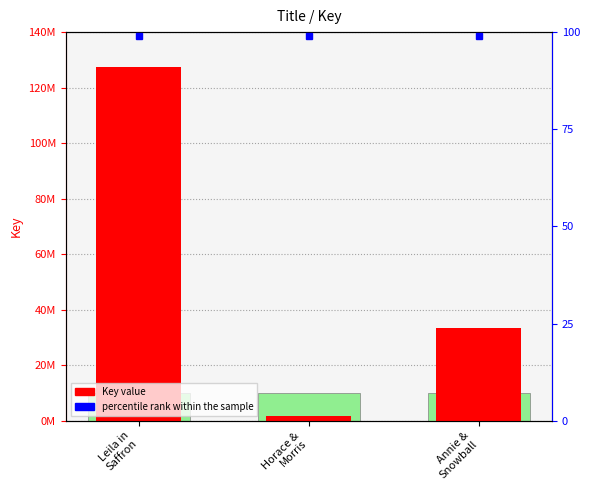

Reading right to left, list all the values displayed in this chart.

33364797	1817463	127572819